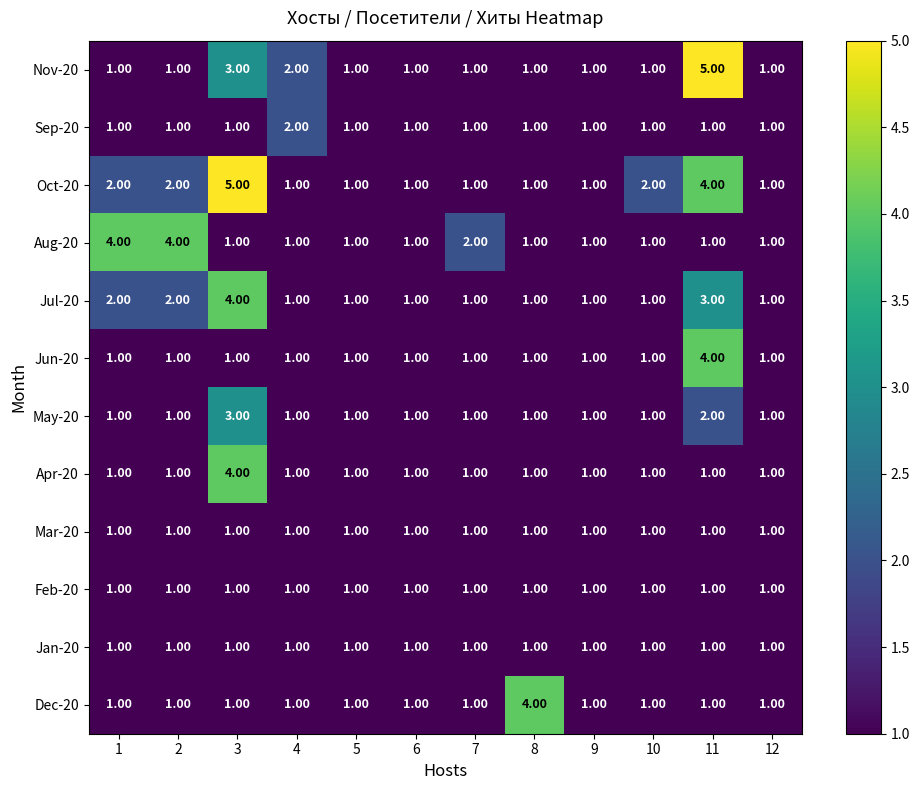

Which series has the largest total across all categories?

Oct-20